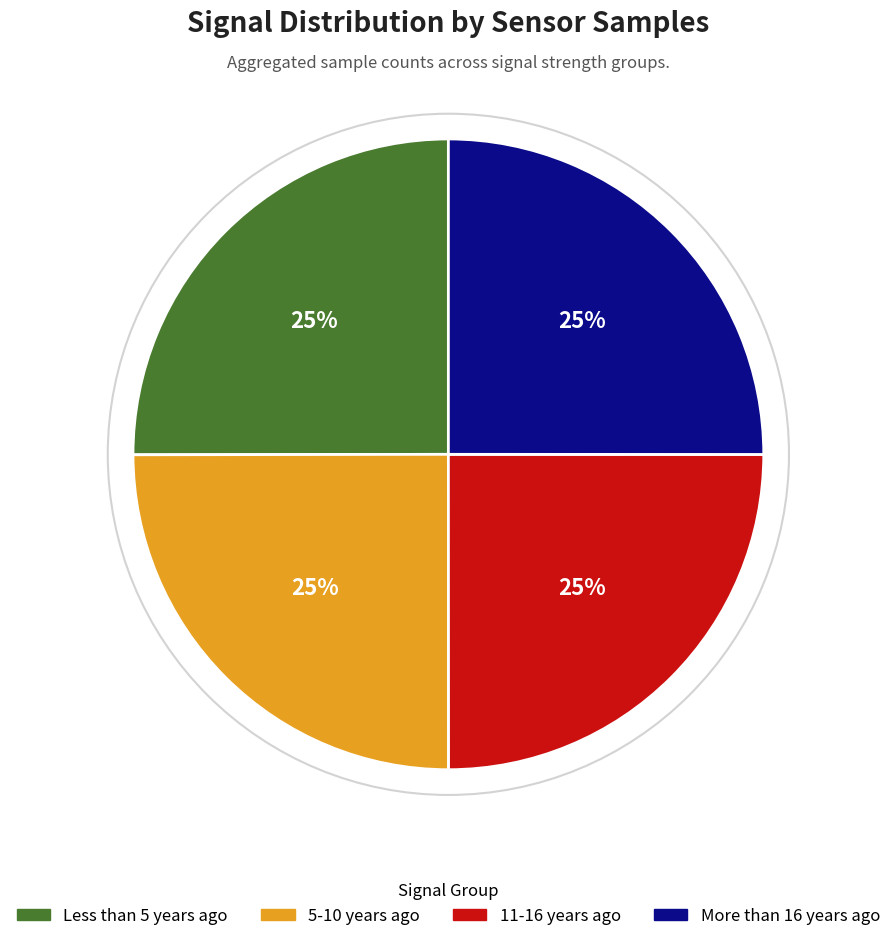

To the nearest percent, what is the average slice percentage?

25%